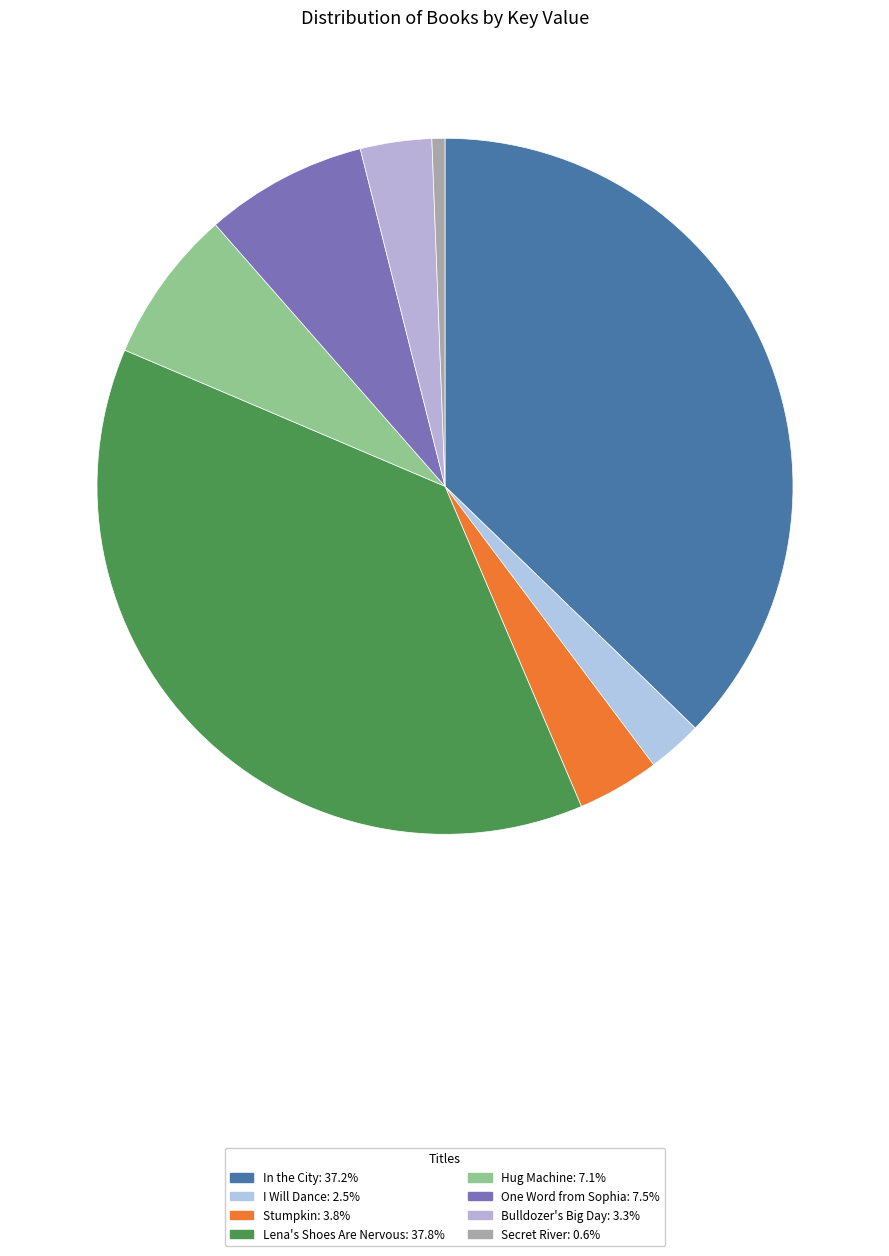

To the nearest percent, what portion does One Word from Sophia represent?

8%